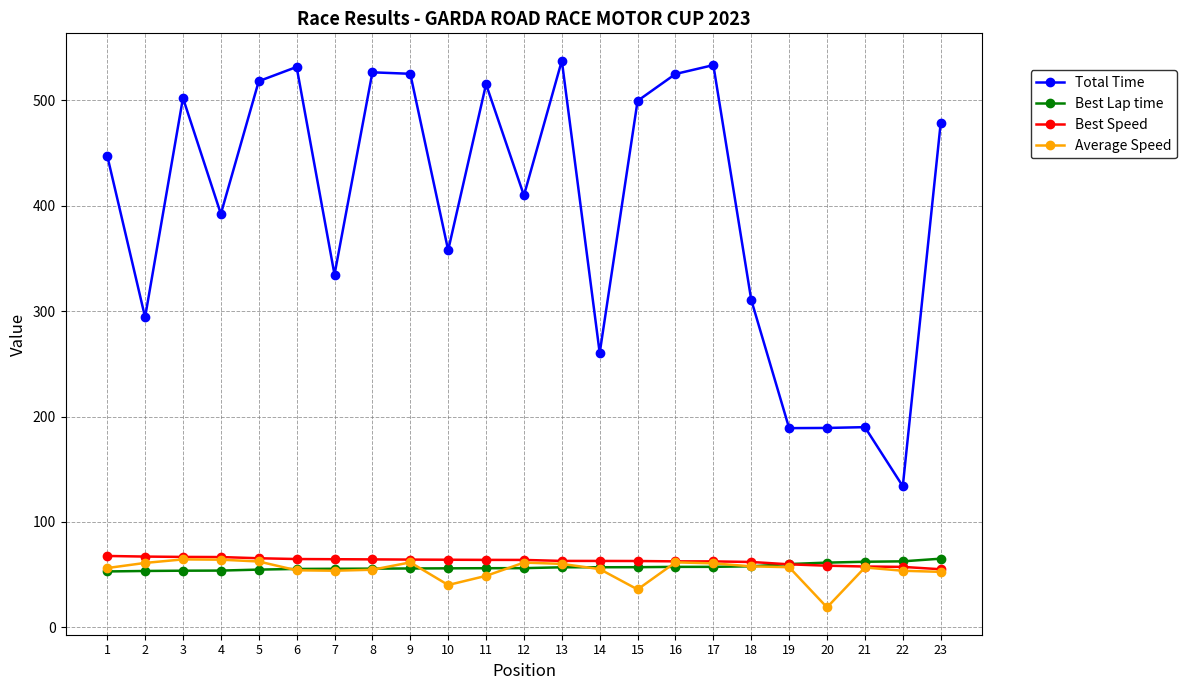

True or false: Best Lap time has a value of 20.2 at 16.

False